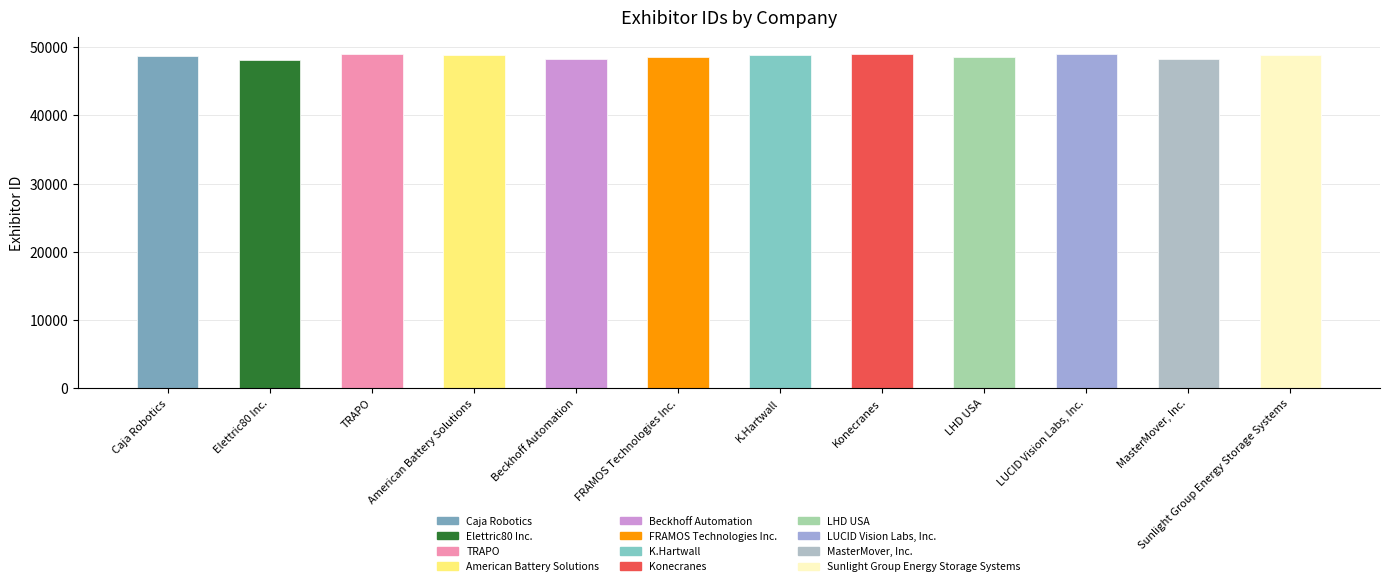

Reading left to right, extract all data points from this chart.

48685	48086	48969	48809	48243	48524	48834	48934	48555	48937	48279	48814